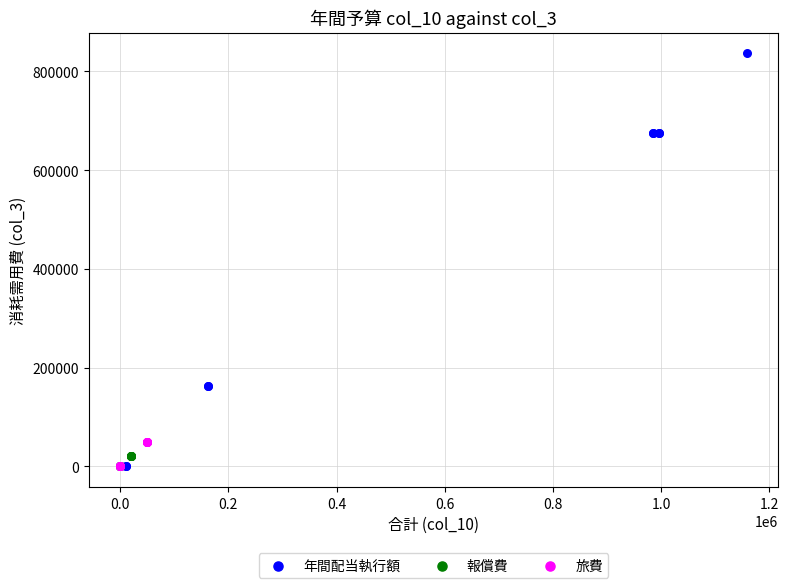

Which series contains the highest Y value?

年間配当執行額